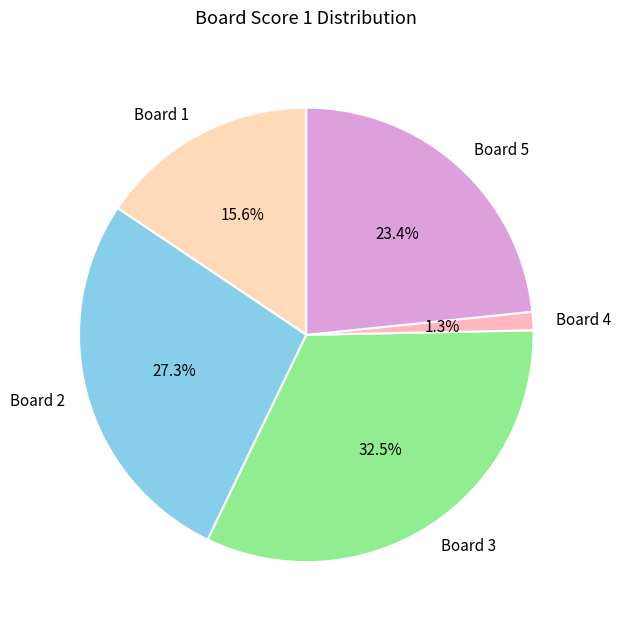

To the nearest percent, what is the combined percentage of Board 3 and Board 2?

60%